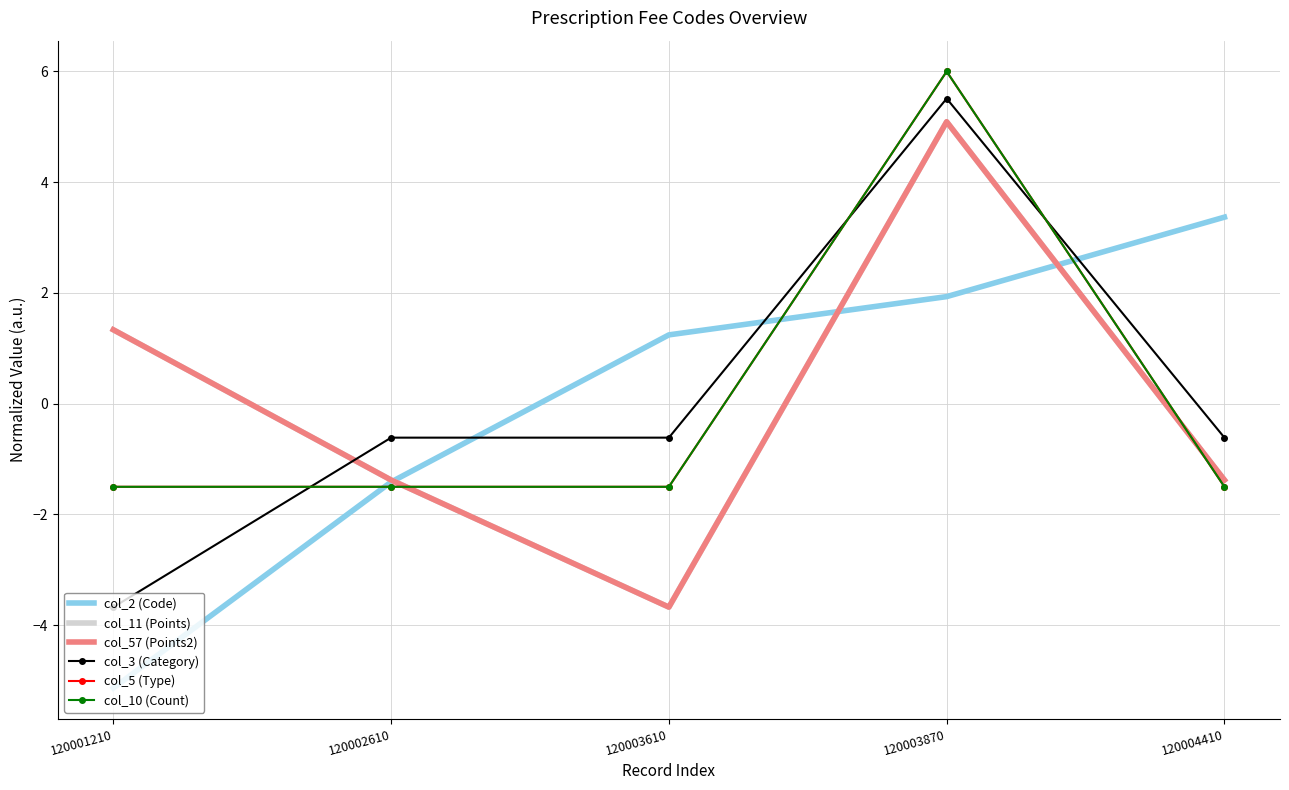

How many lines are shown in the chart?

6